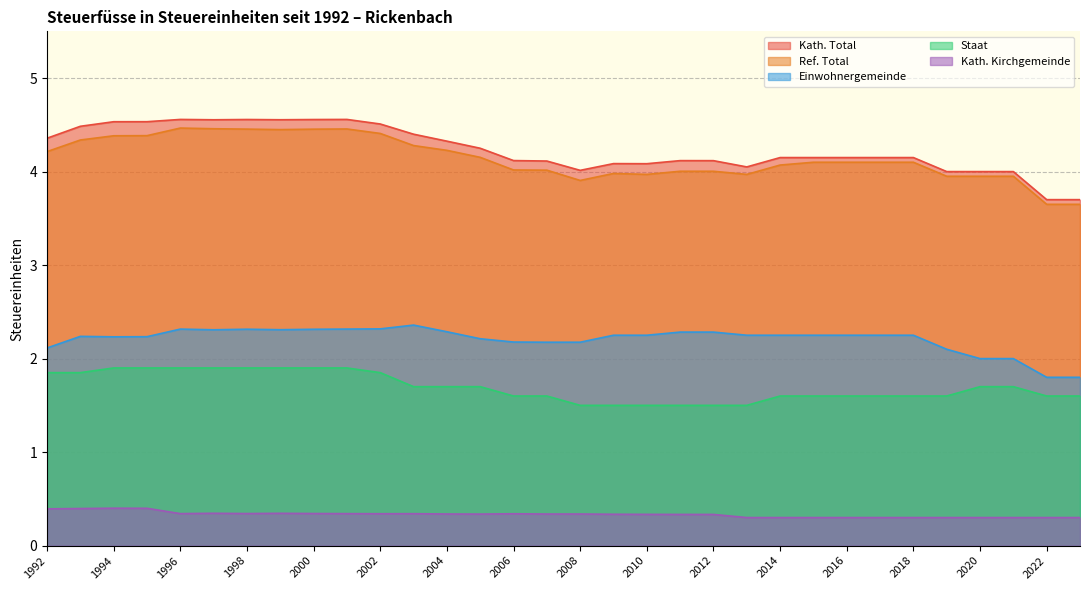

True or false: Kath. Total has a value of 7.2 at 2004.

False